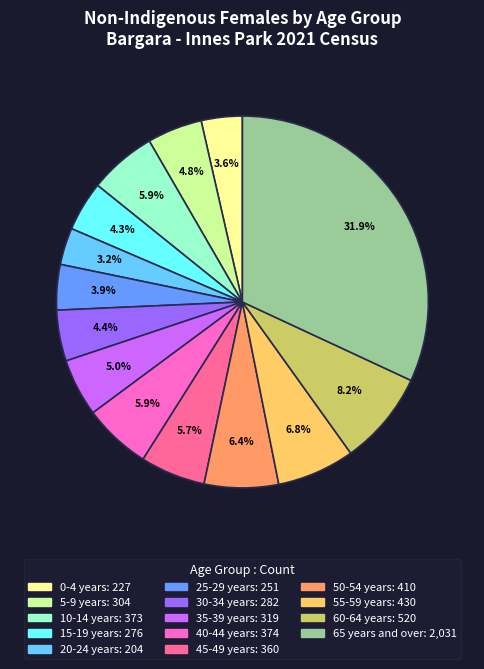

What percentage is NOT represented by 10-14 years?

94.1%